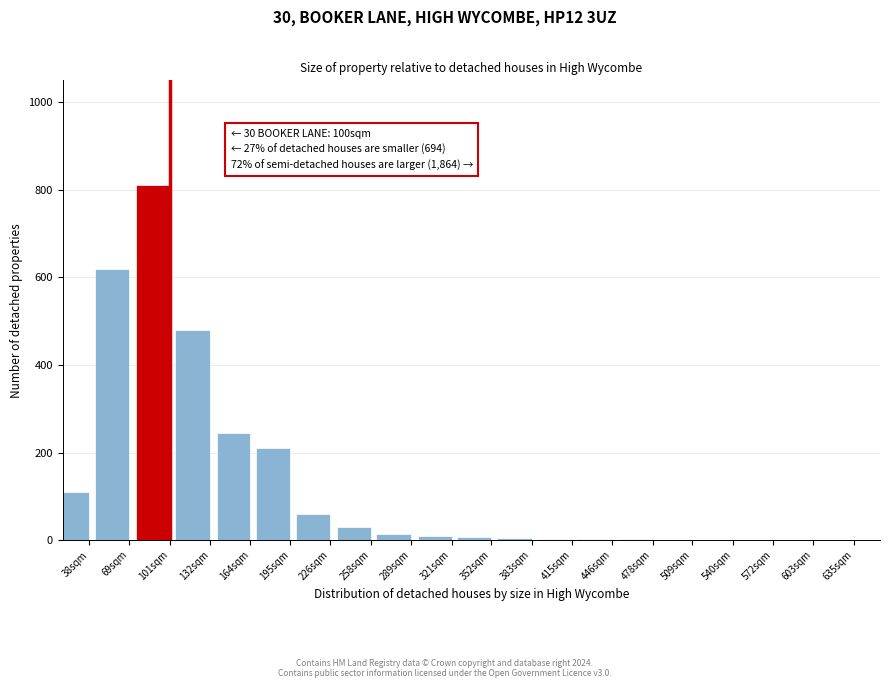

At which category does the chart reach its peak across all series?

101sqm